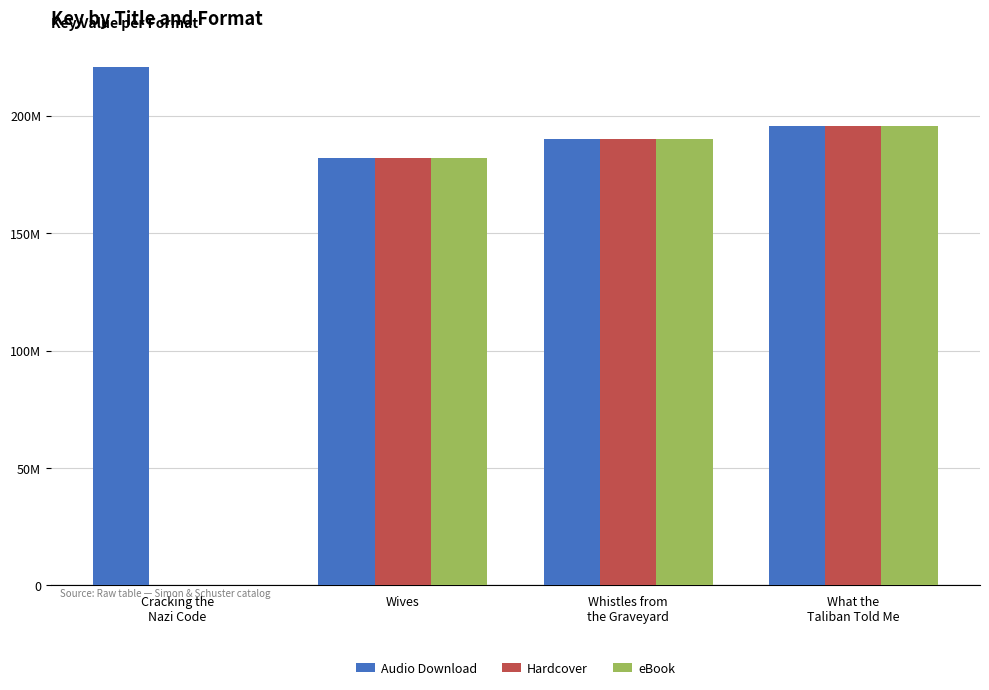

What is the average value of the eBook series?

141828231